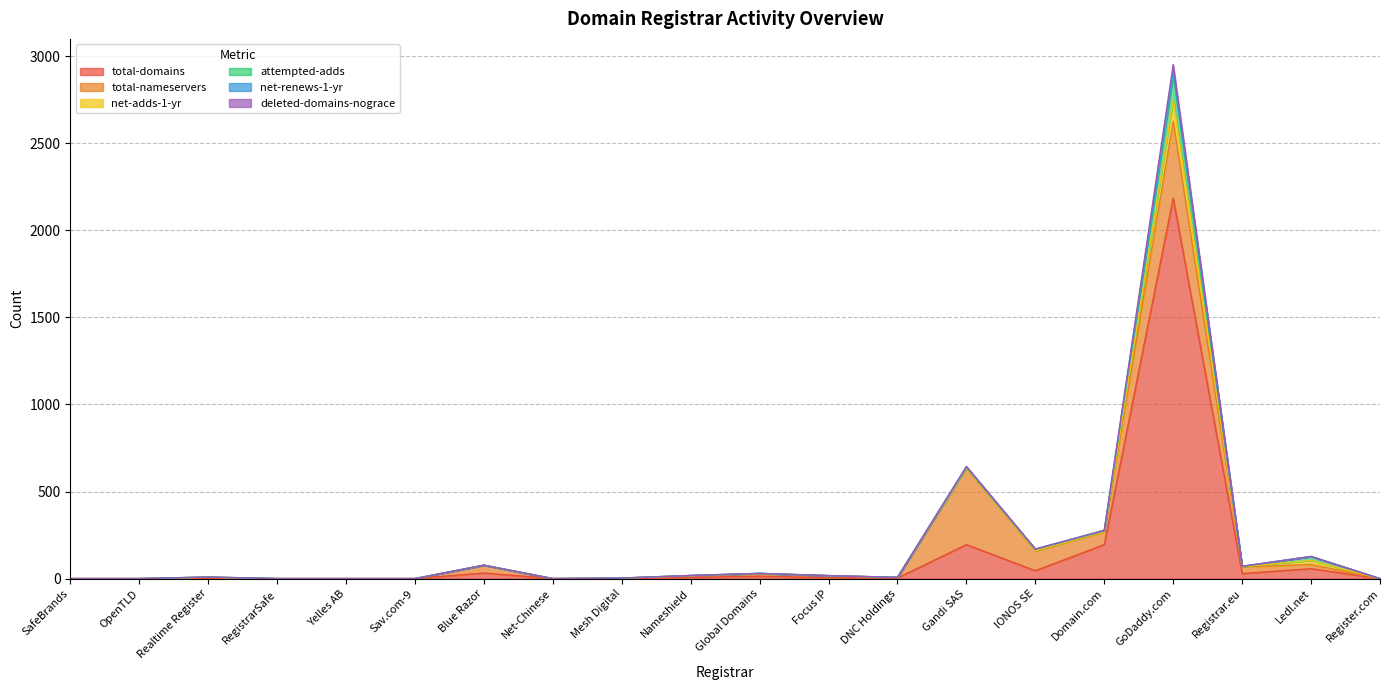

What is the difference between the maximum and minimum values in the total-domains series?

2184